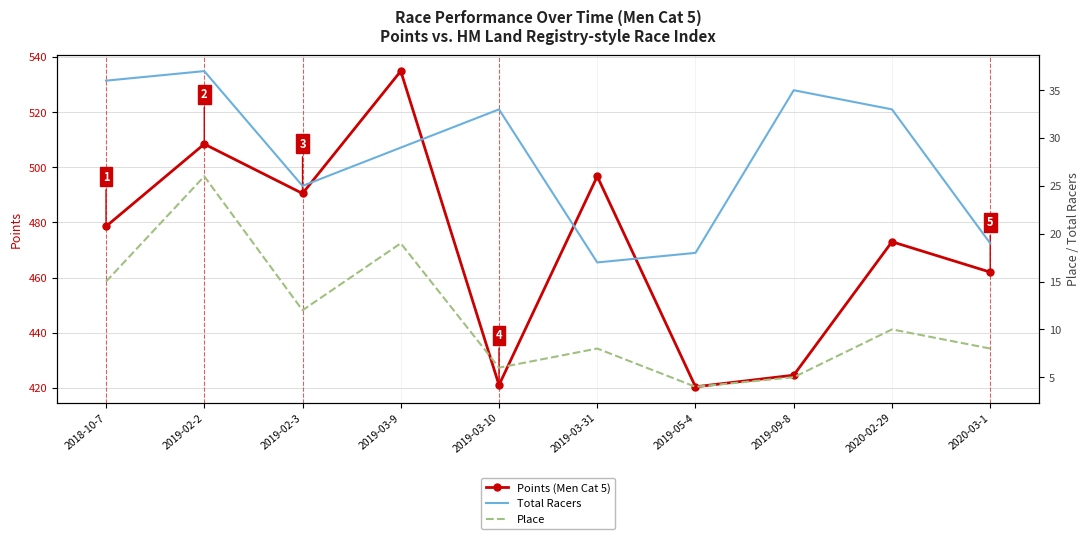

Which category has the lowest value across all series?

2019-05-4